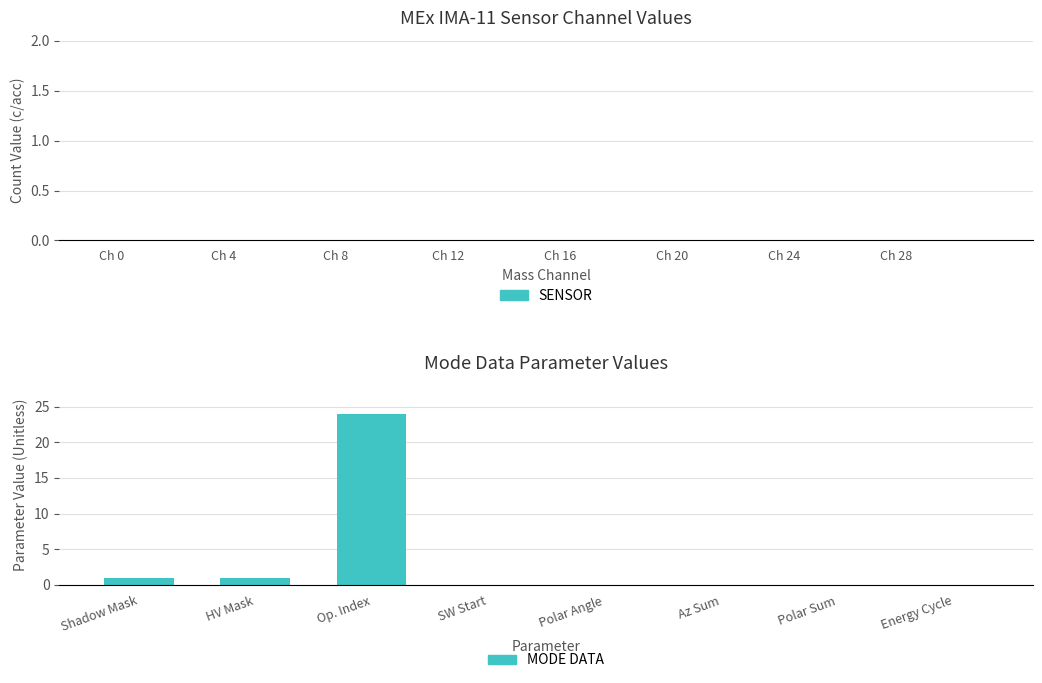

Reading left to right, extract all data points from this chart.

Shadow Mask=1	HV Mask=1	Op. Index=24	SW Start=0	Polar Angle=0	Az Sum=0	Polar Sum=0	Energy Cycle=0